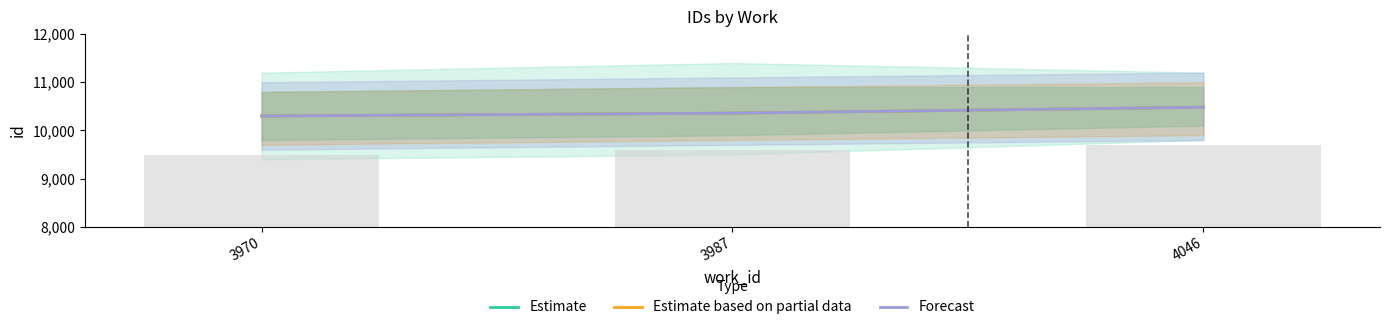

Reading right to left, what are all the values shown in this chart?

Estimate: 4046=10481	3987=10358	3970=10299
Estimate based on partial data: 4046=10481	3987=10358	3970=10299
Forecast: 4046=10481	3987=10358	3970=10299